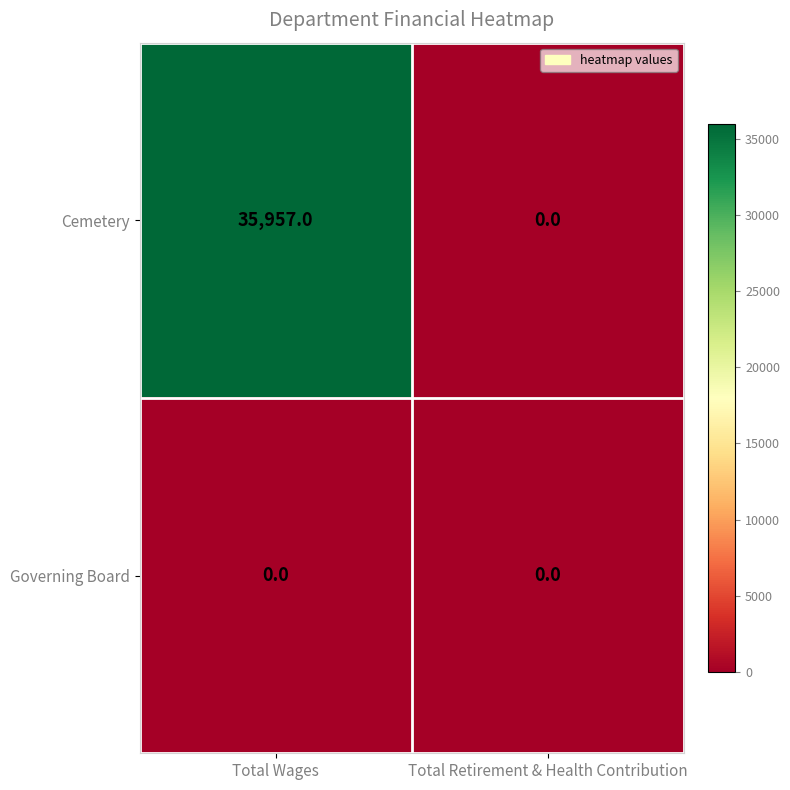

True or false: Governing Board has a value of 0 at Total Wages.

True